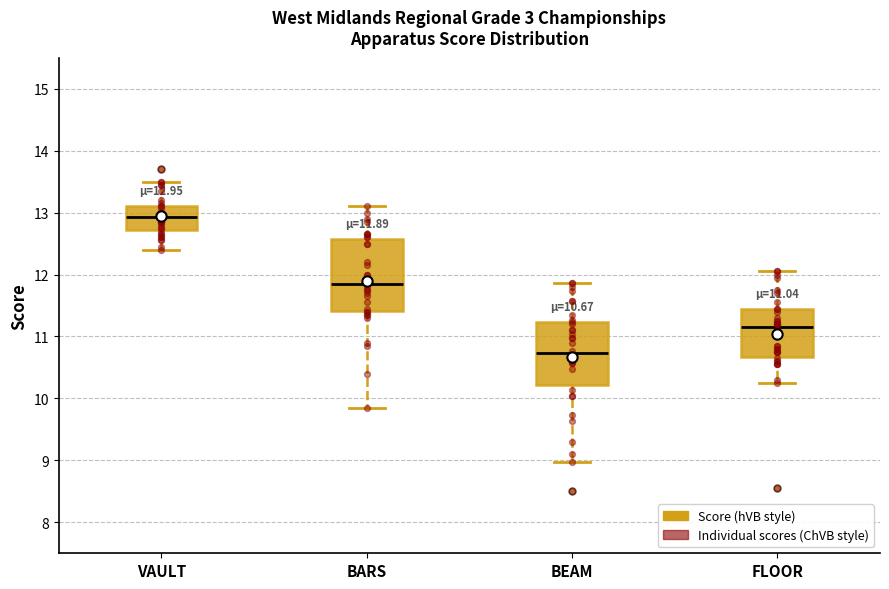

Which box has the lowest median line?

BEAM